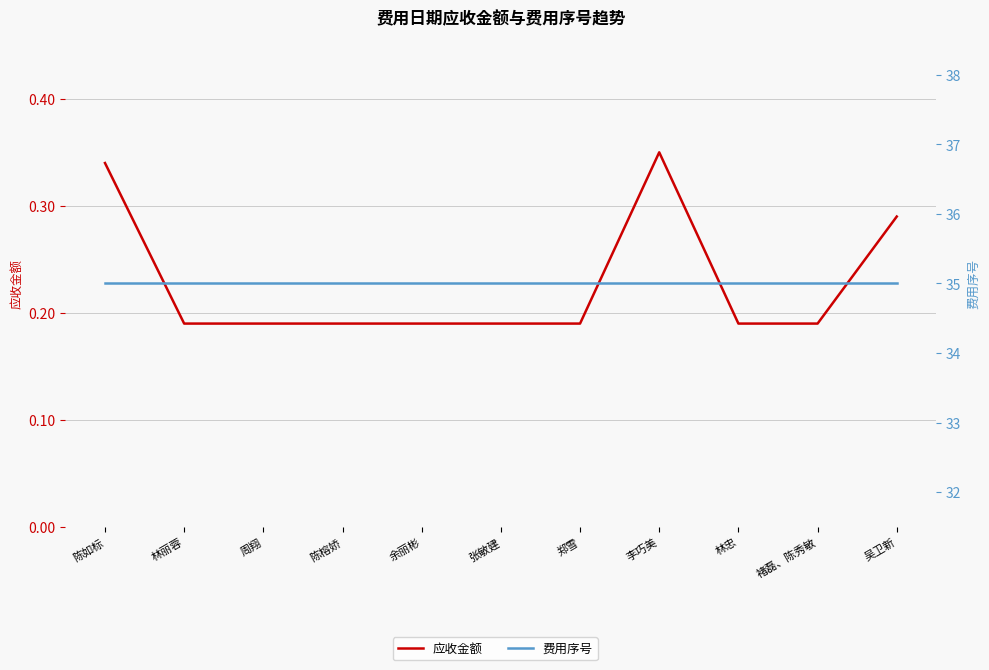

Which has a higher value, 林丽蓉 or 余丽彬?

林丽蓉